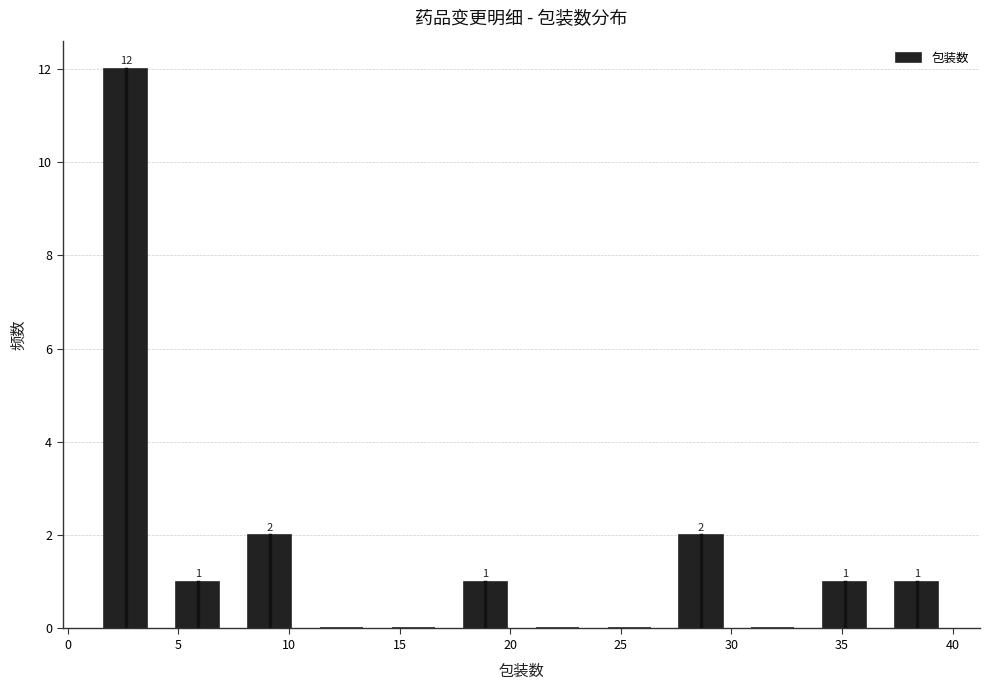

Over which range of the x-axis is the bar tallest?

1.00 to 4.25